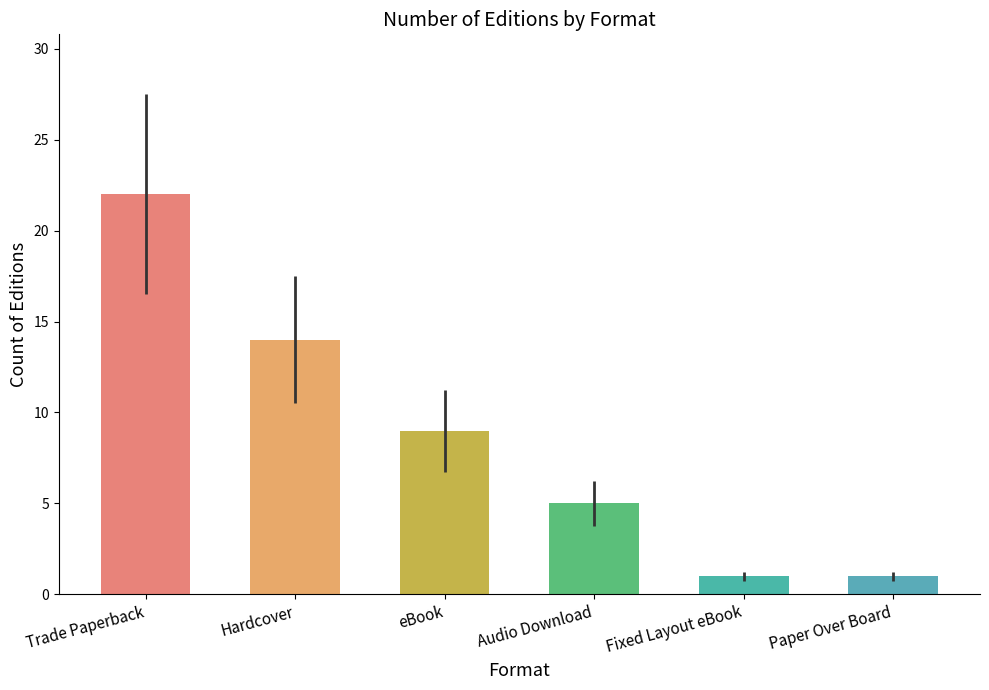

What is the sum of all values?

52